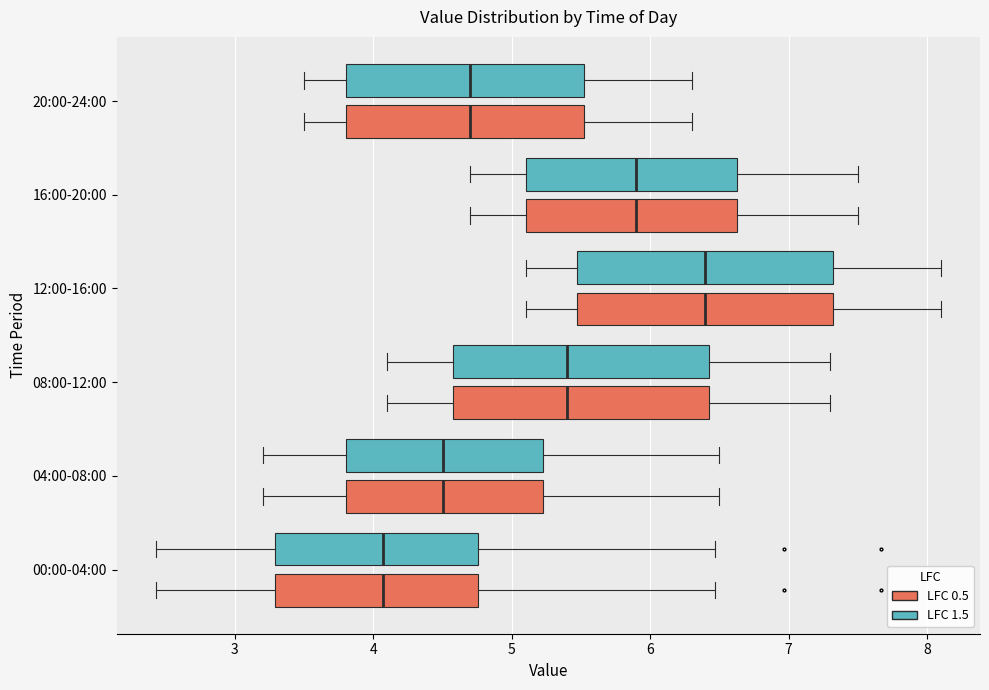

Where does the median line of the box for 00:00-04:00 (LFC 1.5) sit on the x-axis? The values are not printed on the chart, so give them approximately, as read against the axis.

4.1